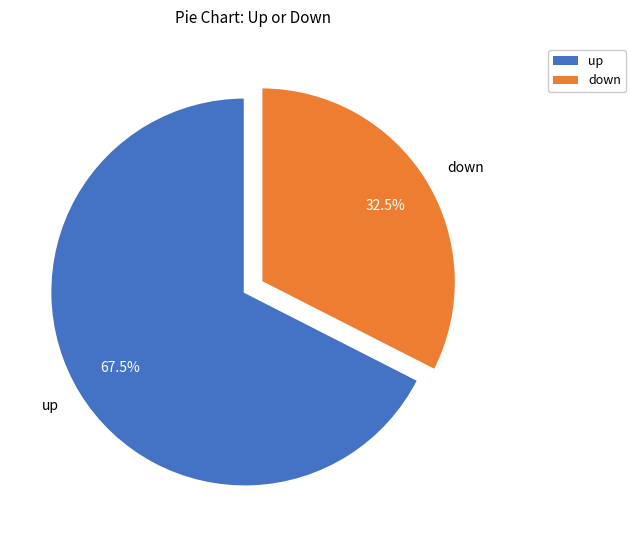

Is the sum of down and up greater than half?

Yes